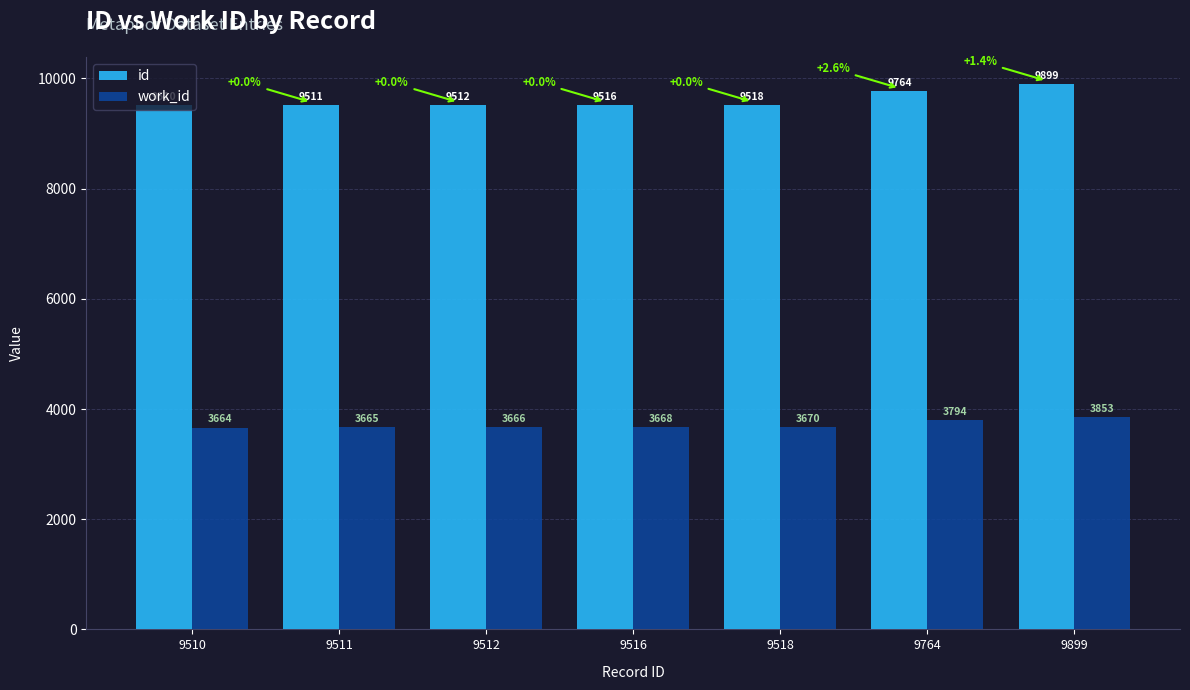

What is the difference between the second highest and second lowest values in the work_id series?

129